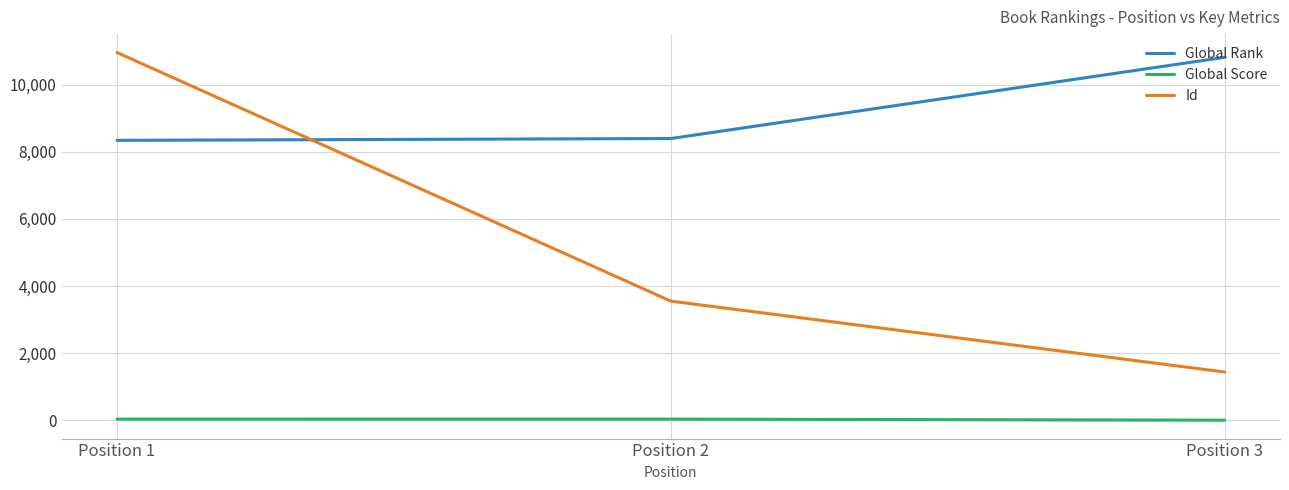

Which series has the largest total across all categories?

Global Rank